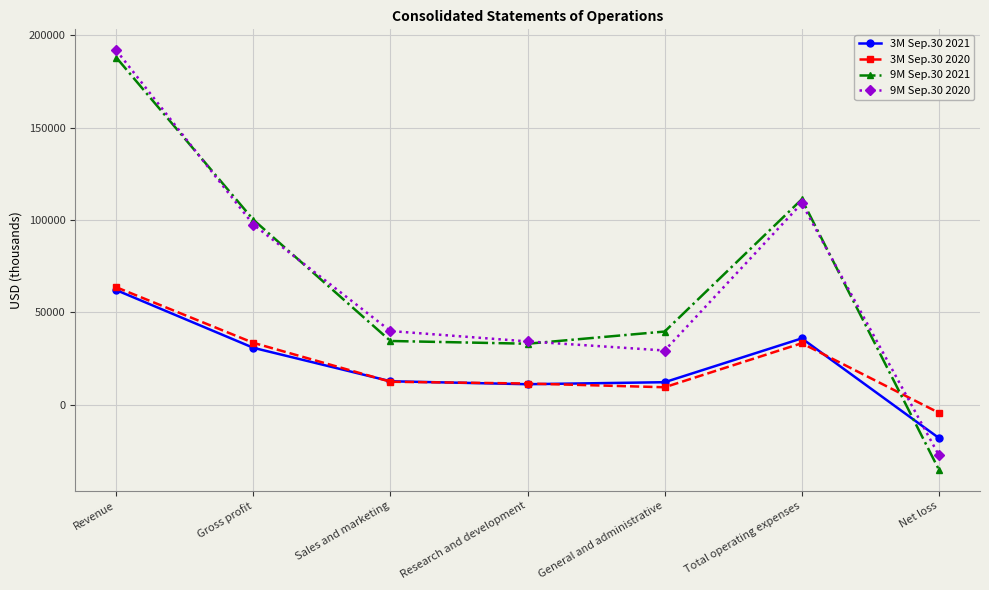

Where is the first local maximum for 9M Sep.30 2021?

Total operating expenses